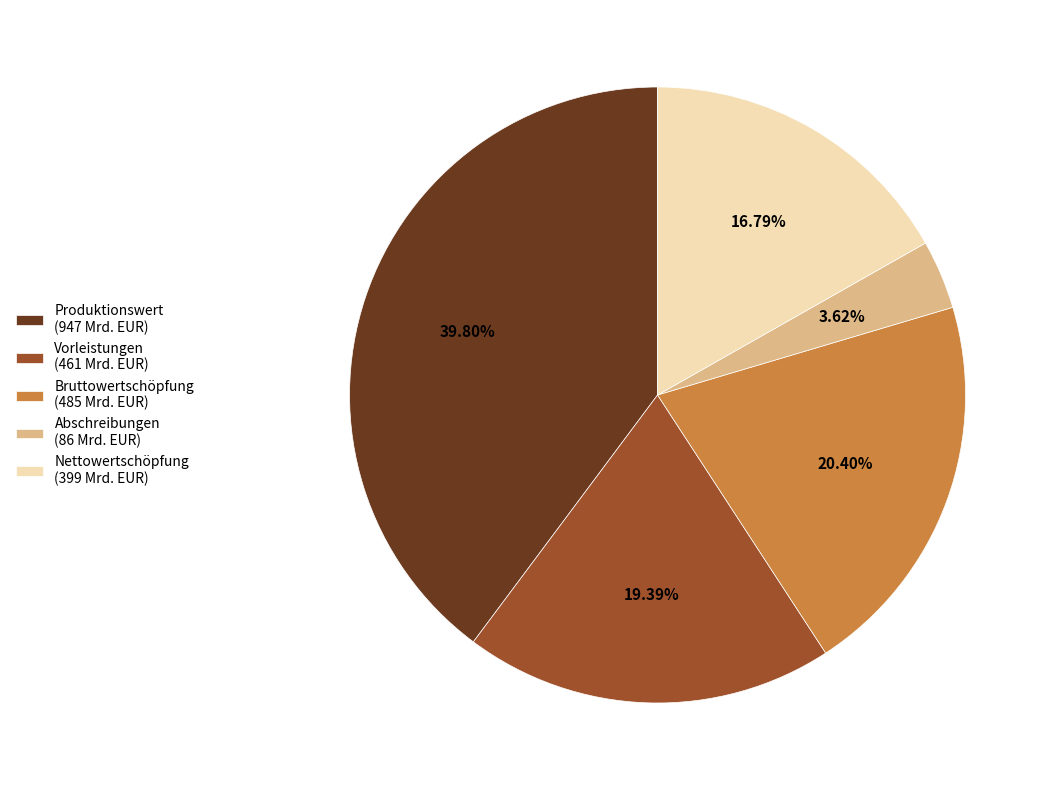

To the nearest percent, what percentage of the pie is Vorleistungen?

19%